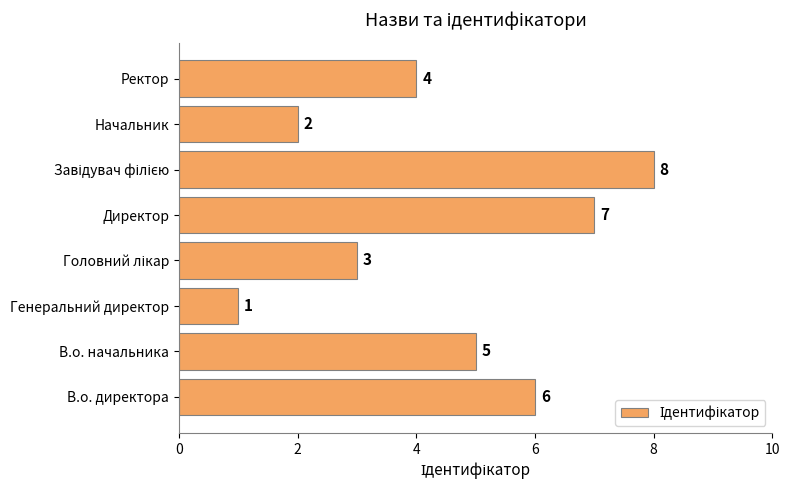

At which category does the chart reach its minimum across all series?

Генеральний директор